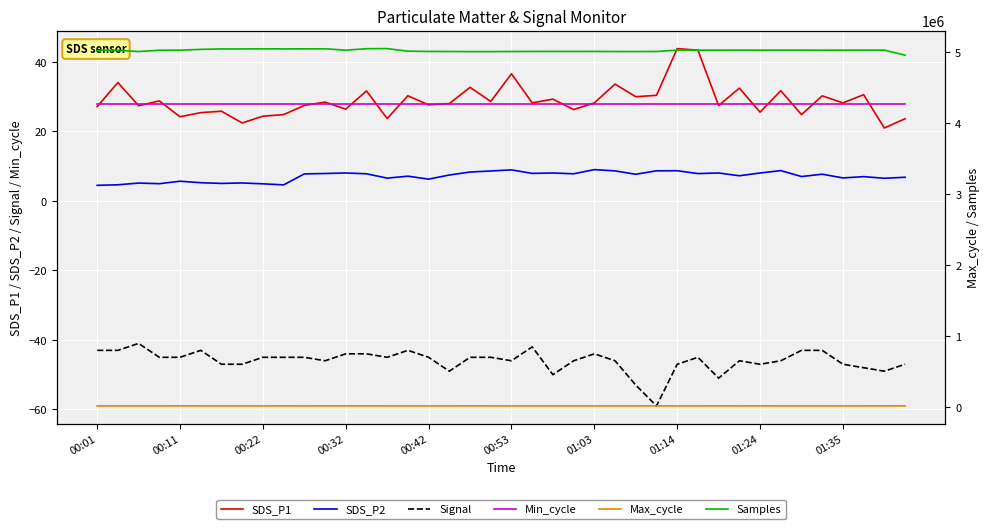

What is the approximate value of Max_cycle at 33?

20087.0